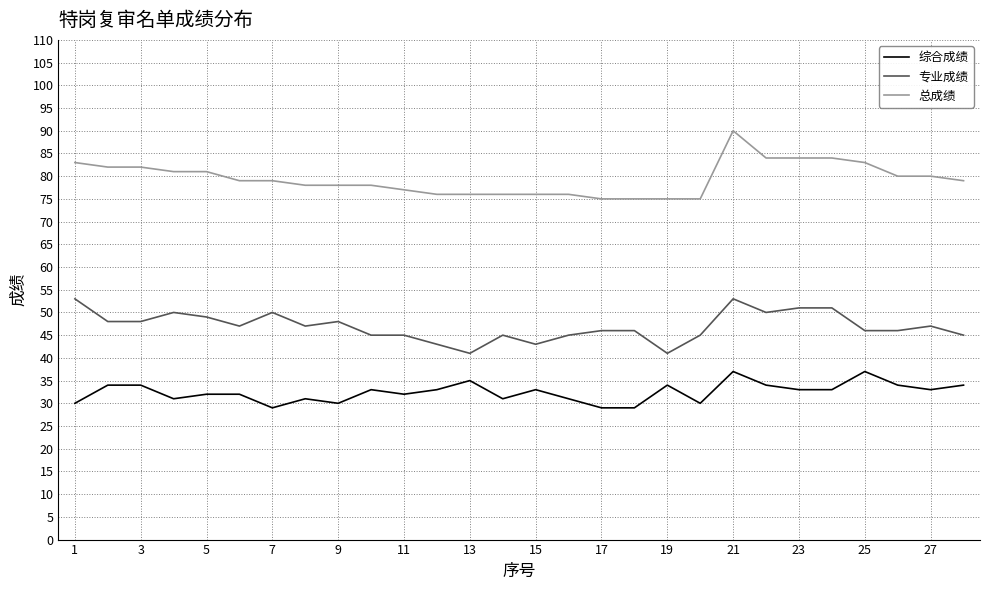

True or false: 总成绩 and 专业成绩 cross at least once.

False